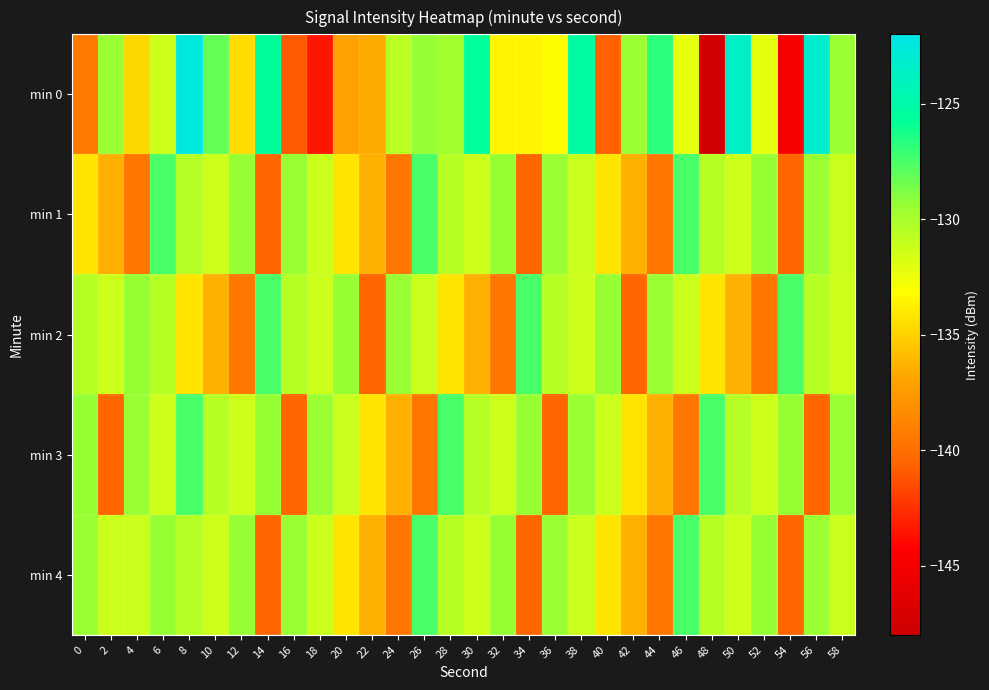

What is the total value across all series at 42?

-677.2